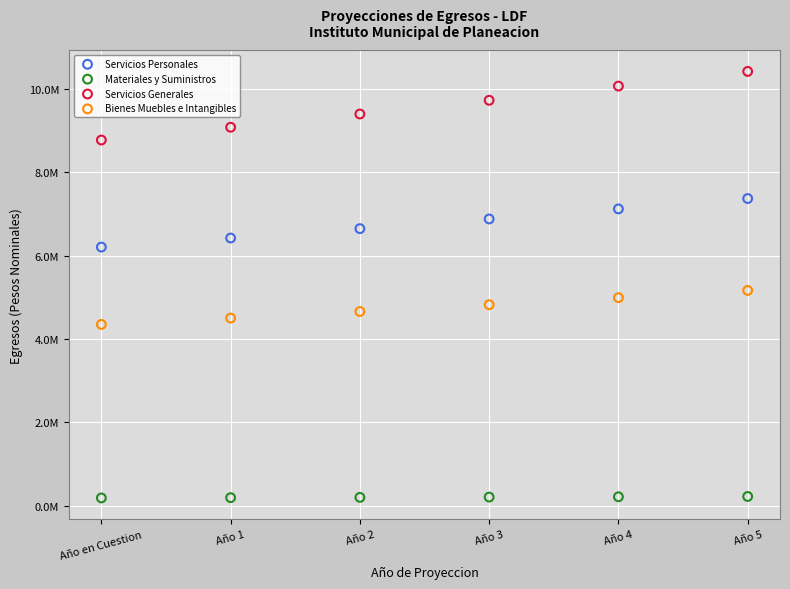

Which series reaches the minimum Y coordinate?

Materiales y Suministros